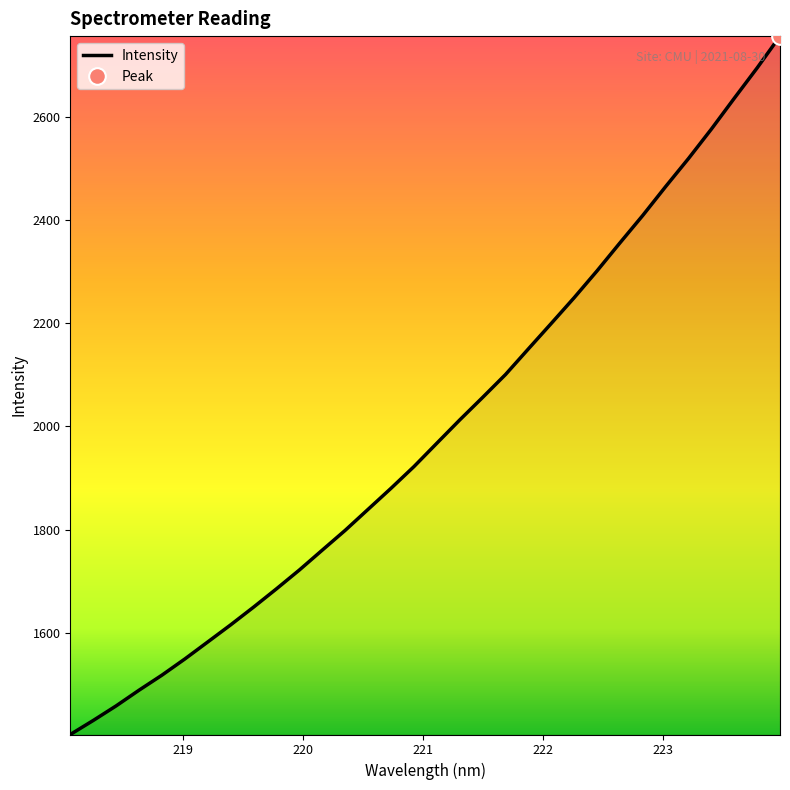

Reading left to right, what are all the values shown in this chart?

1402.3	1429.5	1457.8	1488.3	1517.5	1548.9	1581.9	1615.1	1649.5	1685.0	1721.5	1760.1	1798.4	1839.2	1880.0	1922.0	1967.3	2012.5	2056.2	2100.6	2150.4	2199.8	2249.7	2301.7	2355.9	2409.3	2465.3	2519.8	2576.8	2636.5	2695.4	2757.1